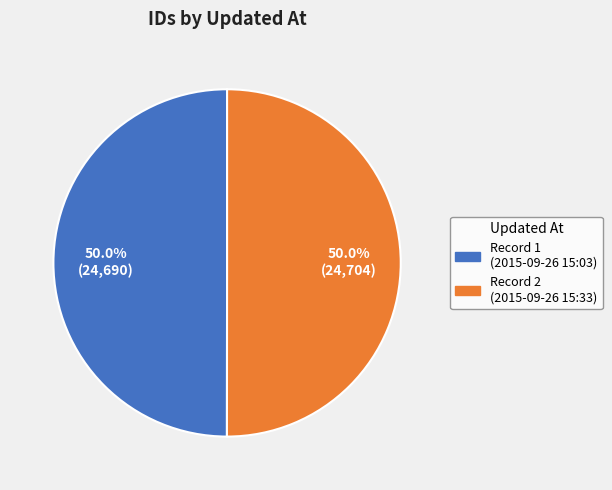

How many slices are in this pie chart?

2